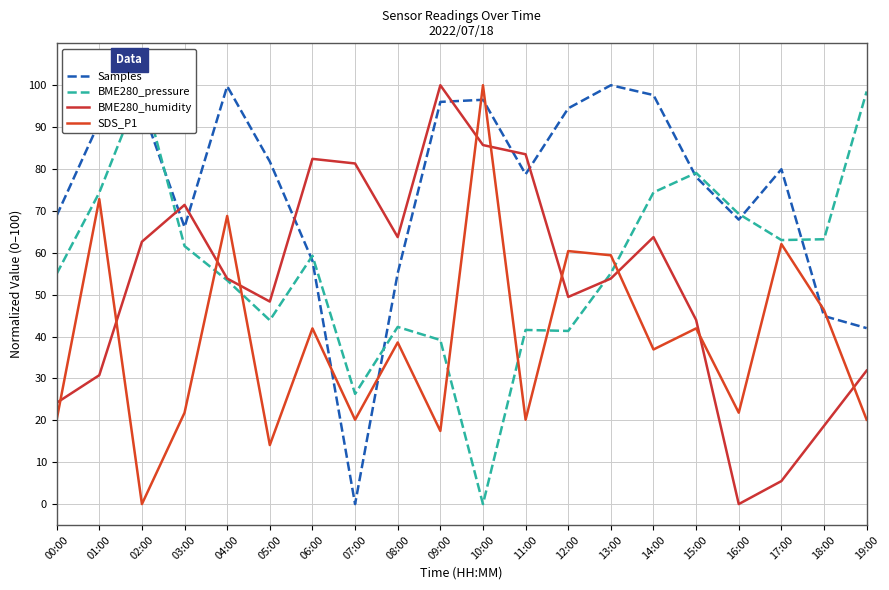

Is this an area chart (filled region under the line)?

No